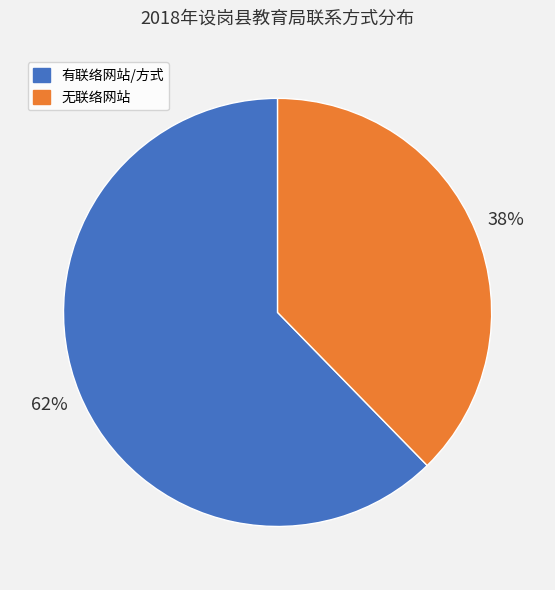

Is it true that 有联络网站/方式 is 62% of the pie?

True